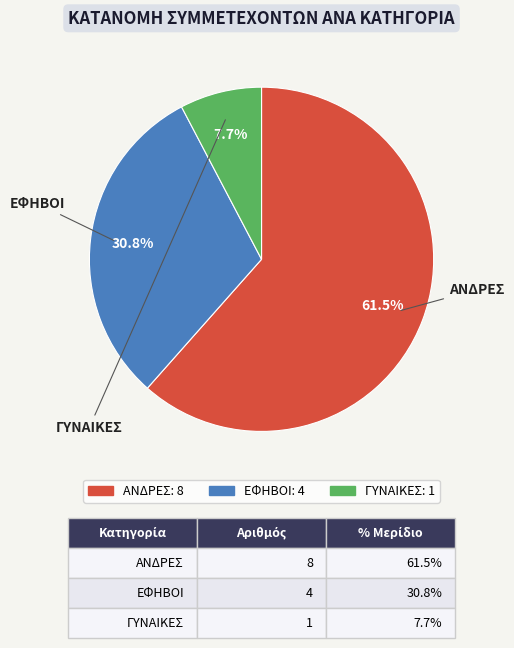

What is the ratio of the value at ΕΦΗΒΟΙ to the value at ΓΥΝΑΙΚΕΣ?

4.0